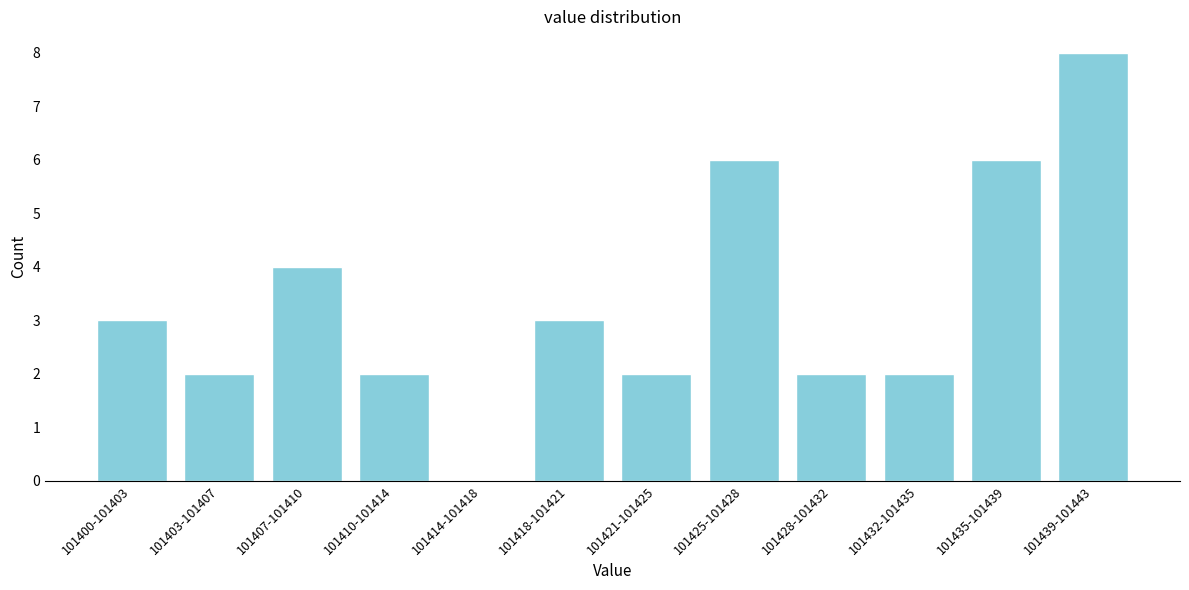

Reading left to right, transcribe all the data shown in this chart.

101400-101403=3	101403-101407=2	101407-101410=4	101410-101414=2	101414-101418=0	101418-101421=3	101421-101425=2	101425-101428=6	101428-101432=2	101432-101435=2	101435-101439=6	101439-101443=8